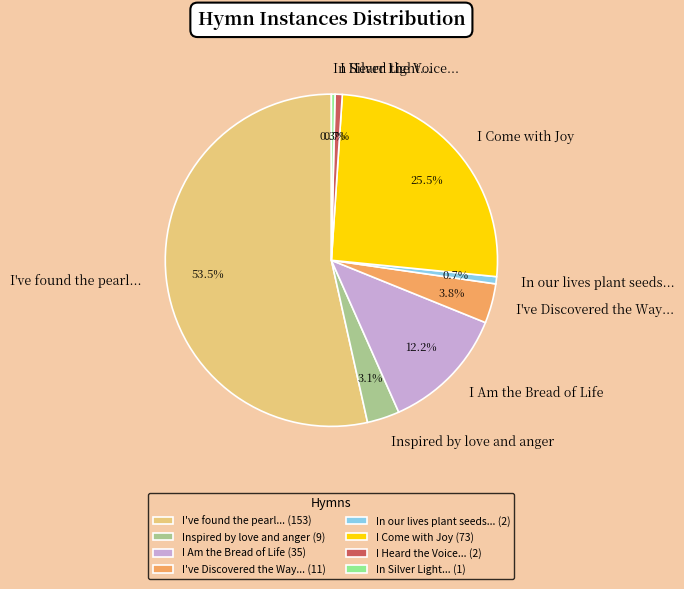

What percentage do In our lives plant seeds... and Inspired by love and anger together represent?

3.8%